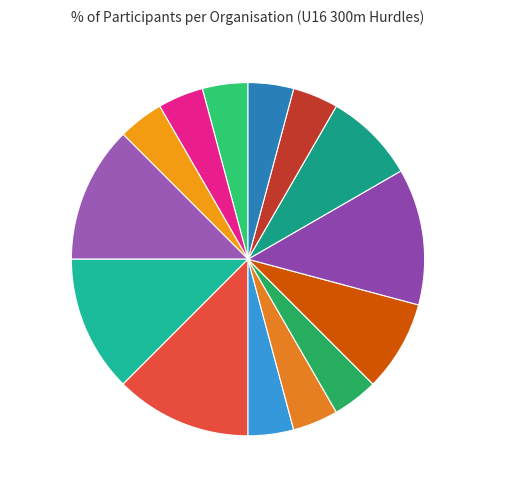

Is it true that Ogres SC is 8% of the pie?

True